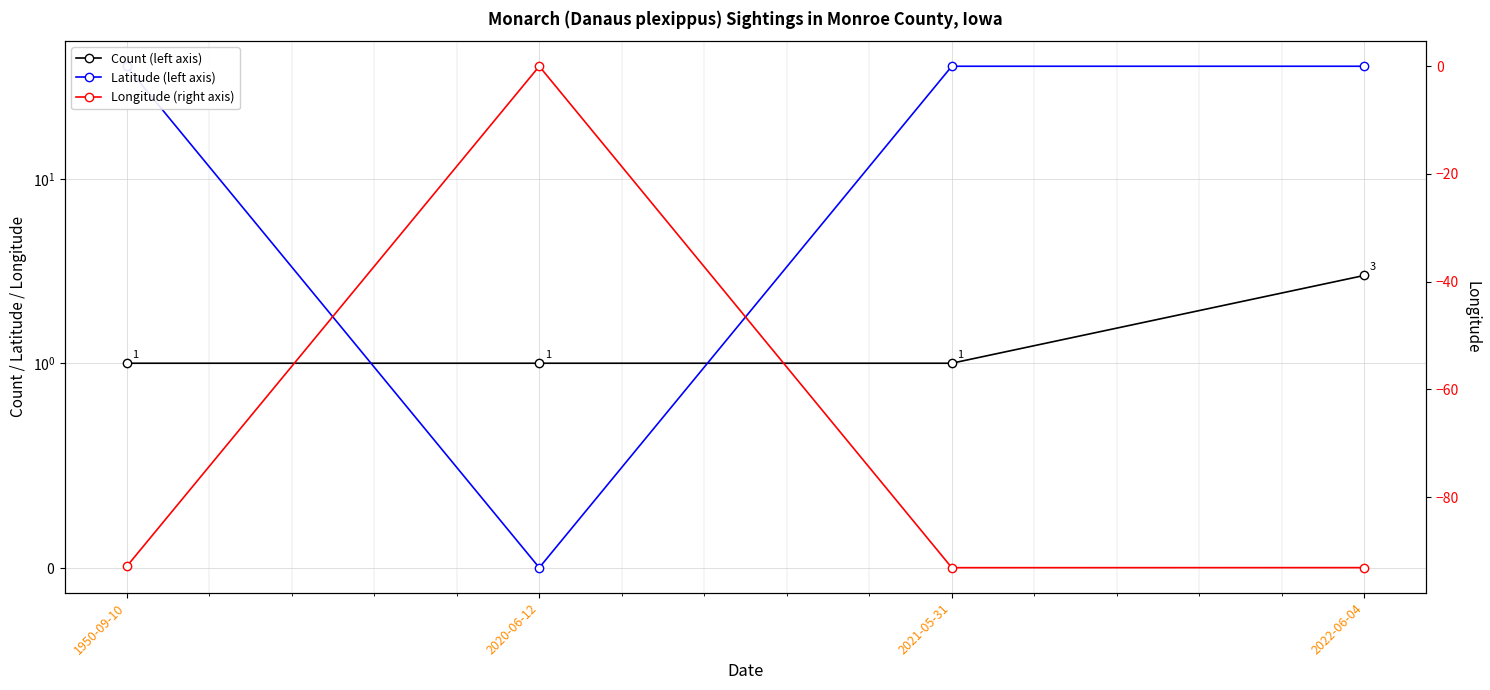

Which series changed the most between 2020-06-12 and 2021-05-31?

Longitude (right axis)